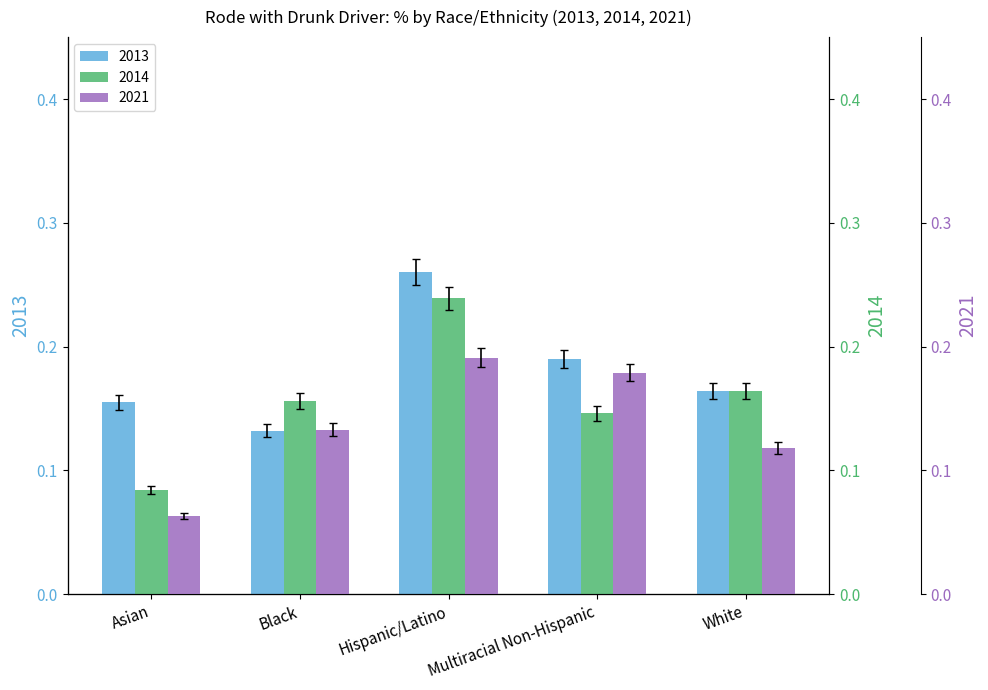

At how many categories does at least one series exceed 0?

5